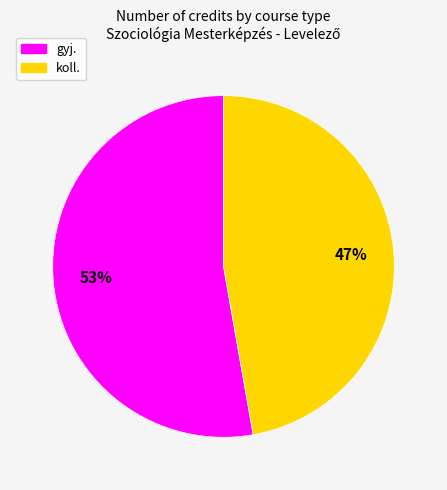

What is the smallest slice in the pie chart?

koll.